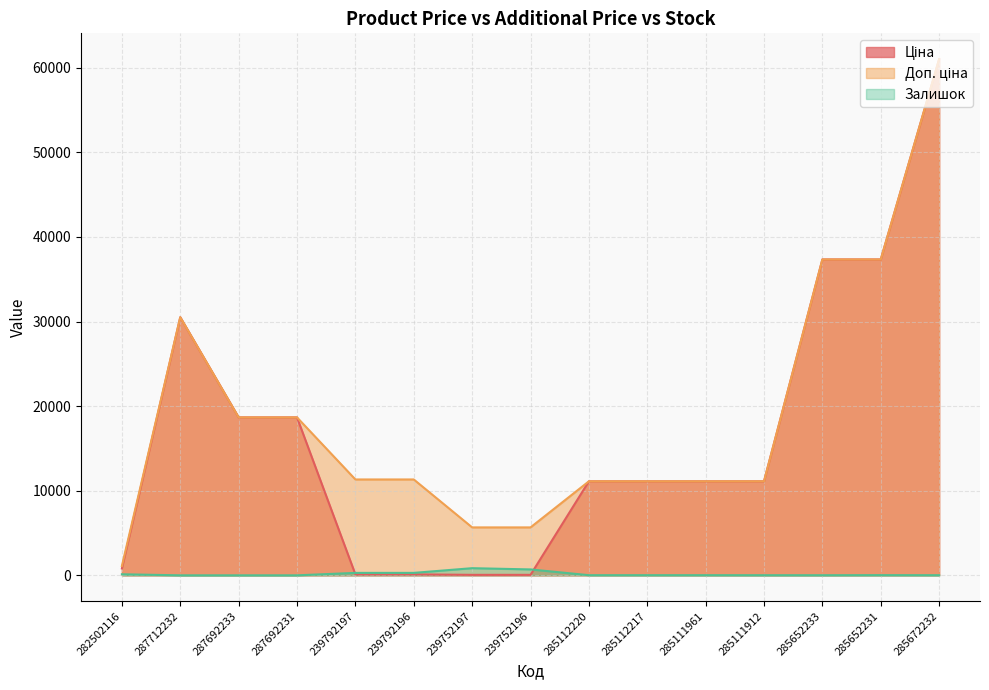

True or false: Доп. ціна and Залишок intersect in this chart.

False